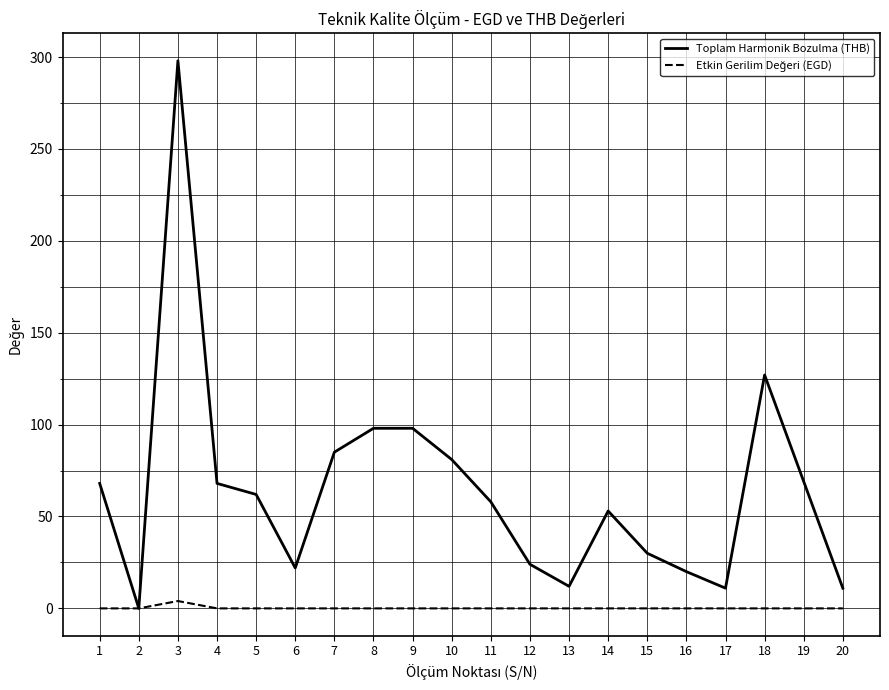

Which series has the largest total across all categories?

Toplam Harmonik Bozulma (THB)